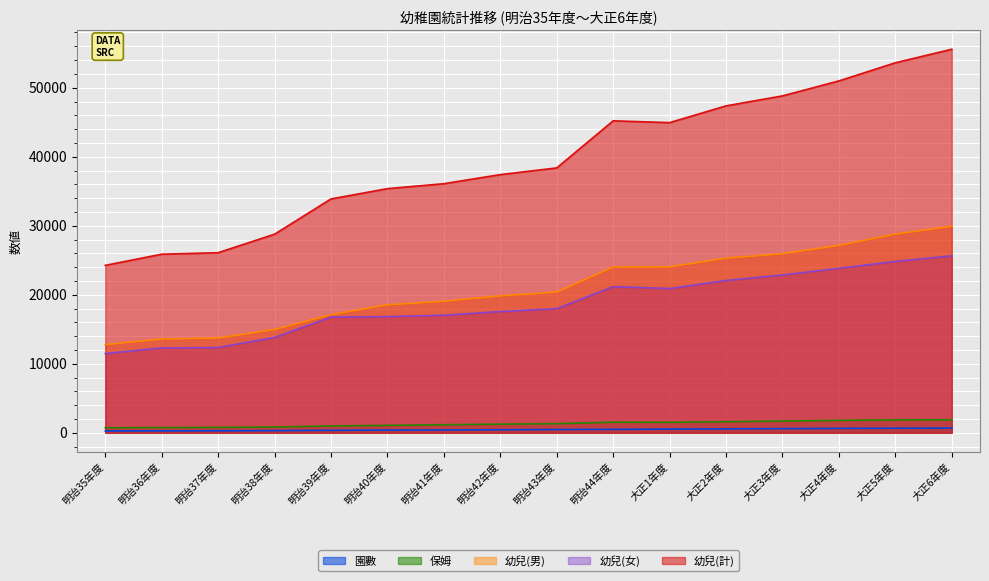

How many lines are shown in the chart?

5